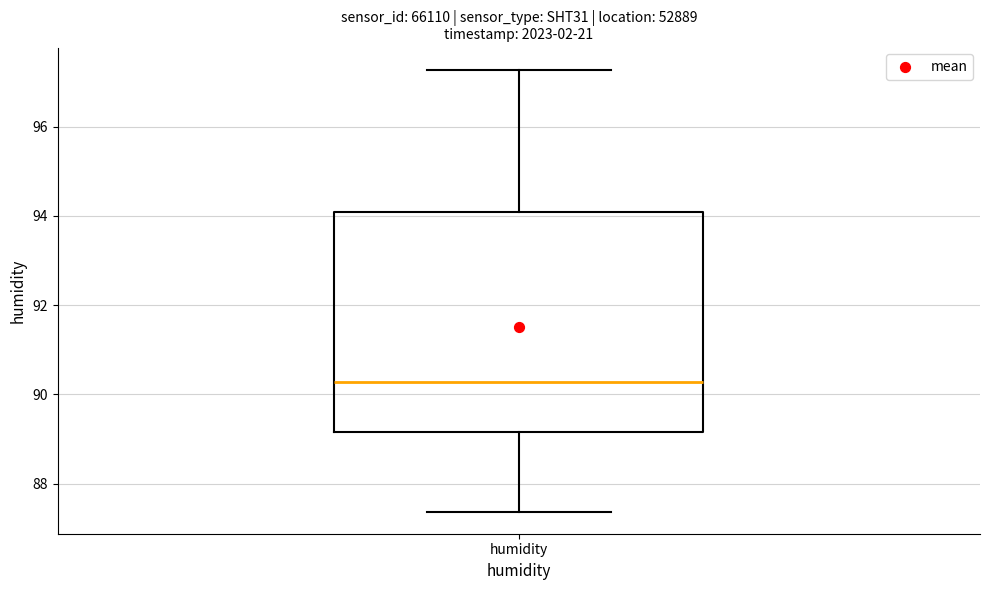

Where is the lower edge of the box for humidity on the y-axis? The values are not printed on the chart, so give them approximately, as read against the axis.

89.2